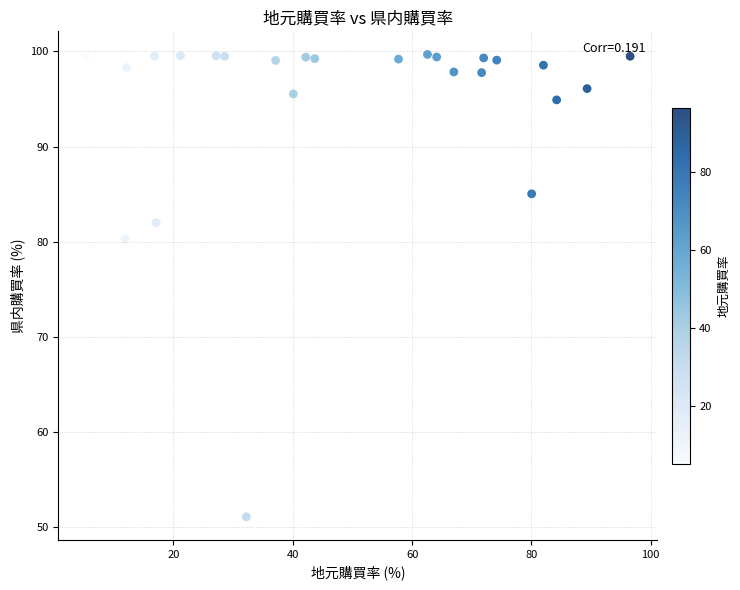

What is the range of Y values (max minus min)?

48.6